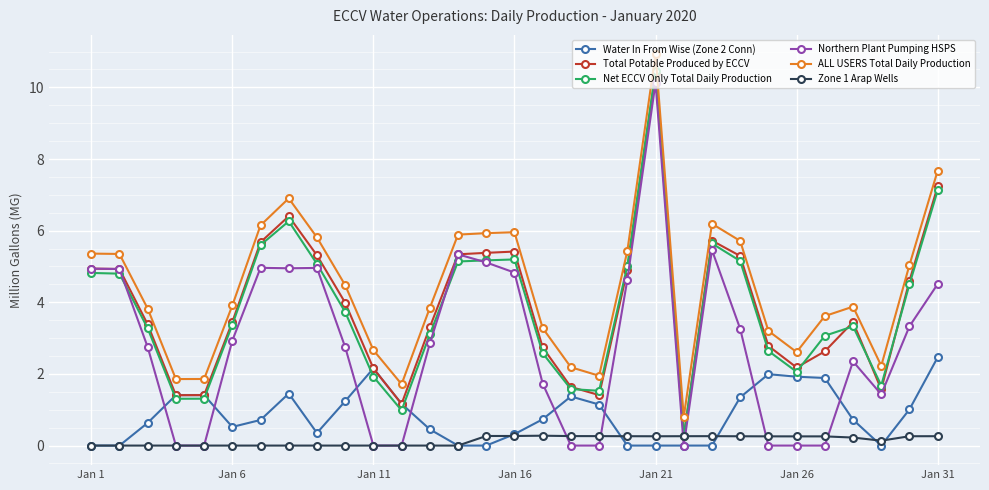

True or false: Northern Plant Pumping HSPS and ALL USERS Total Daily Production cross at least once.

False